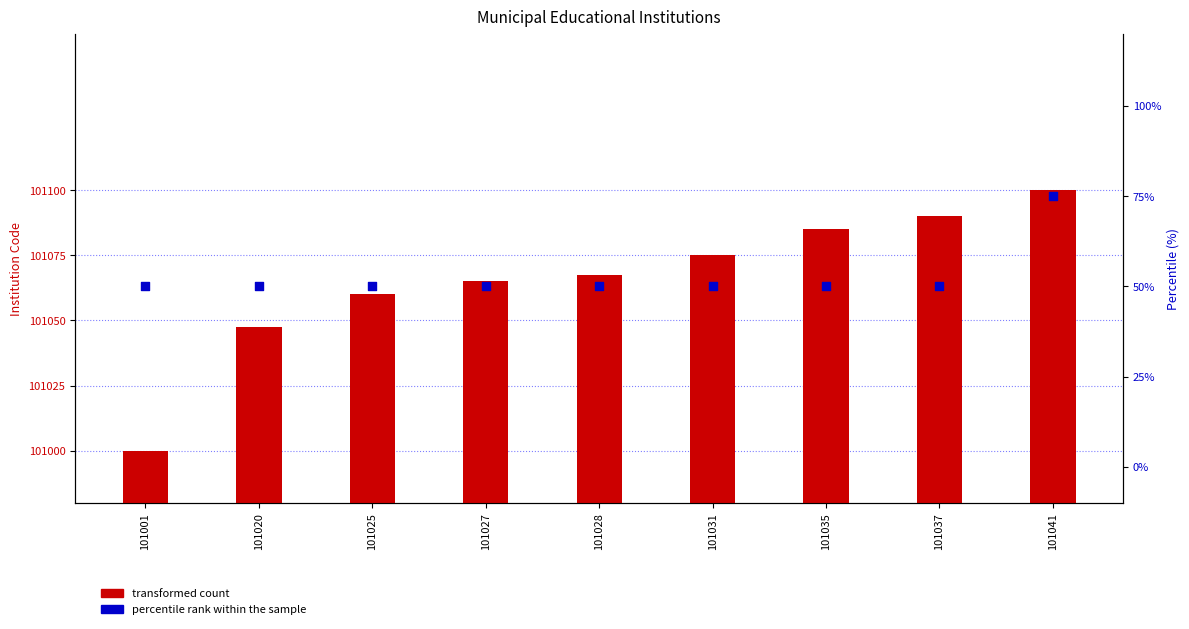

Which series has the largest total across all categories?

transformed count